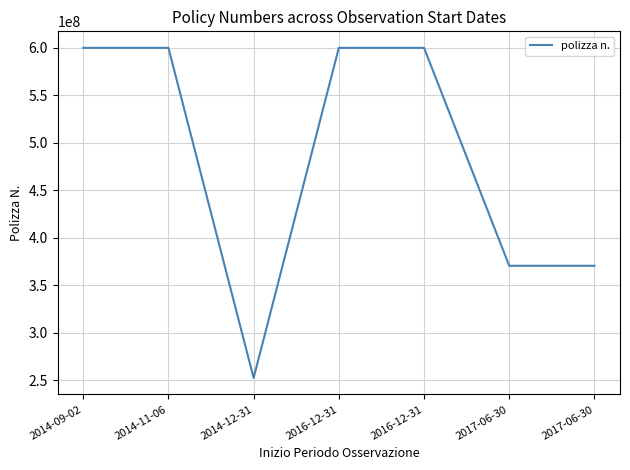

Rank the categories by value from highest to lowest.

2016-12-31, 2016-12-31, 2014-09-02, 2014-11-06, 2017-06-30, 2017-06-30, 2014-12-31